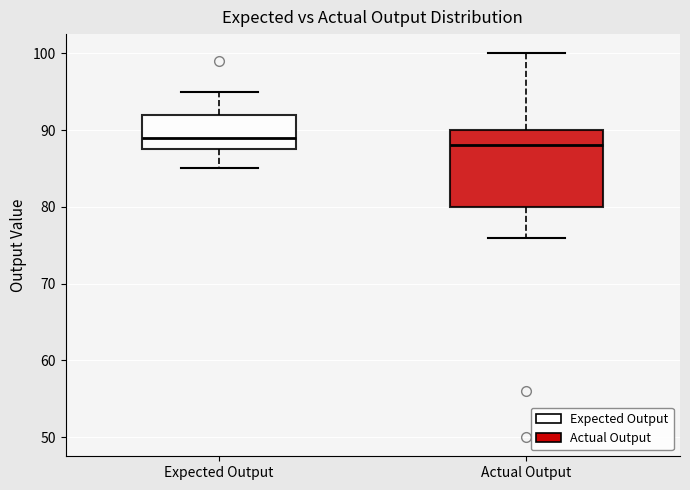

Reading left to right, read every box against the y-axis: the position of its median line, the range the box covers, and the ends of its whiskers. The values are not printed on the chart, so give them approximately, as read against the axis.

Expected Output: median 89, box 88 to 92, whiskers 85 to 95
Actual Output: median 88, box 80 to 90, whiskers 76 to 100